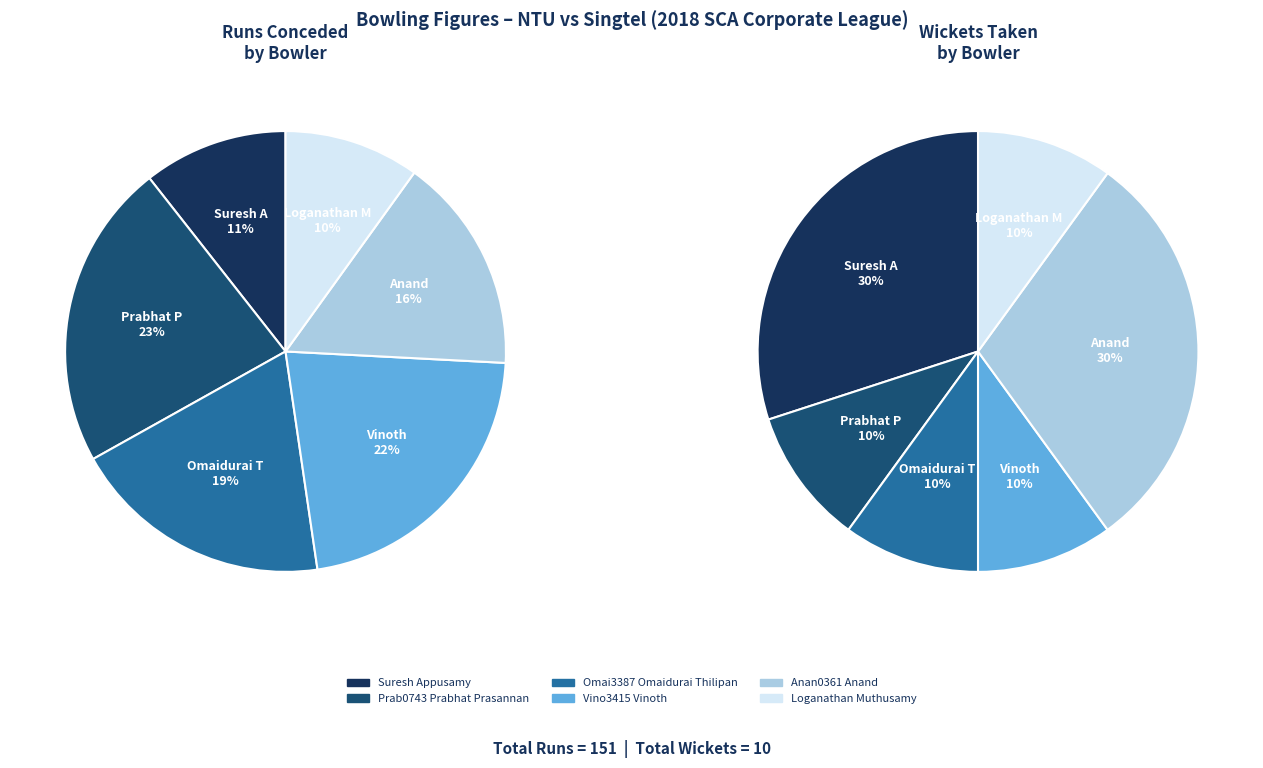

Does Loganathan Muthusamy represent more than half of the total?

No